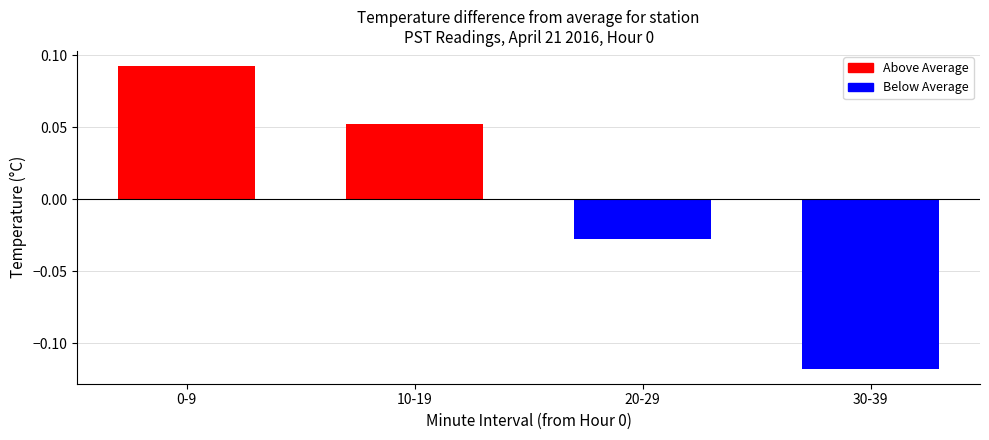

What are all the series names shown in the legend?

Above Average, Below Average